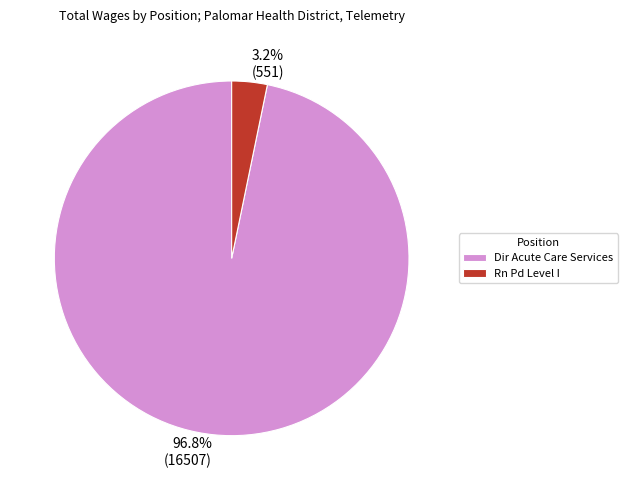

Which has a higher value, Rn Pd Level I or Dir Acute Care Services?

Dir Acute Care Services